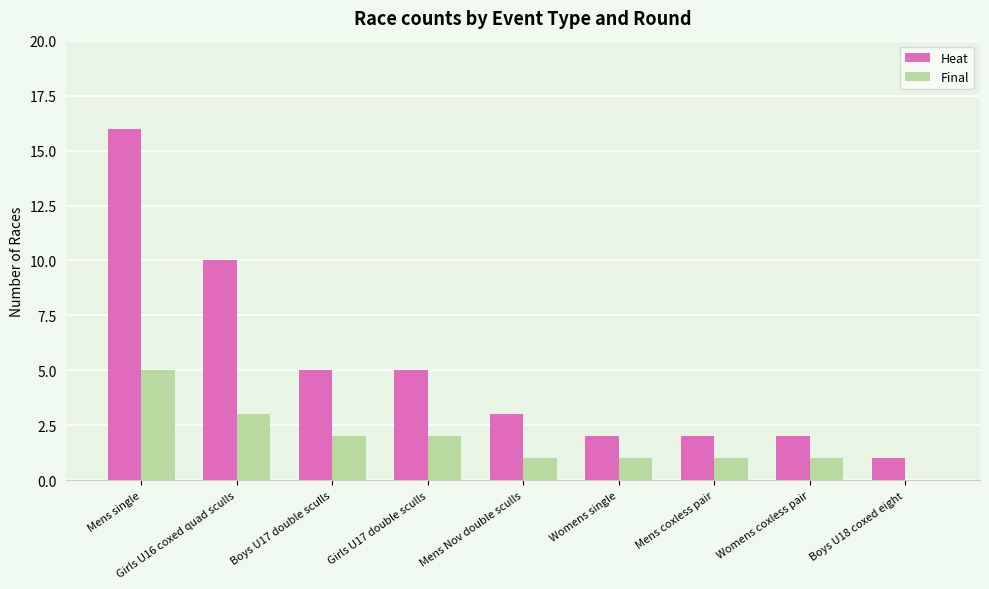

Is the value of Heat at Mens single greater than the value of Final at Girls U16 coxed quad sculls?

Yes